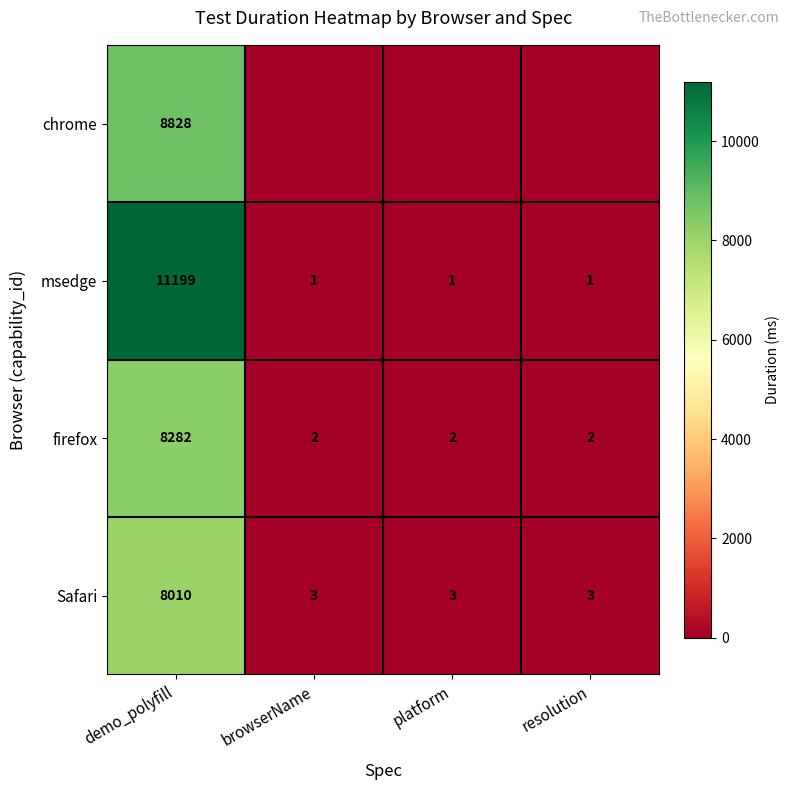

What is the minimum value for Safari?

3